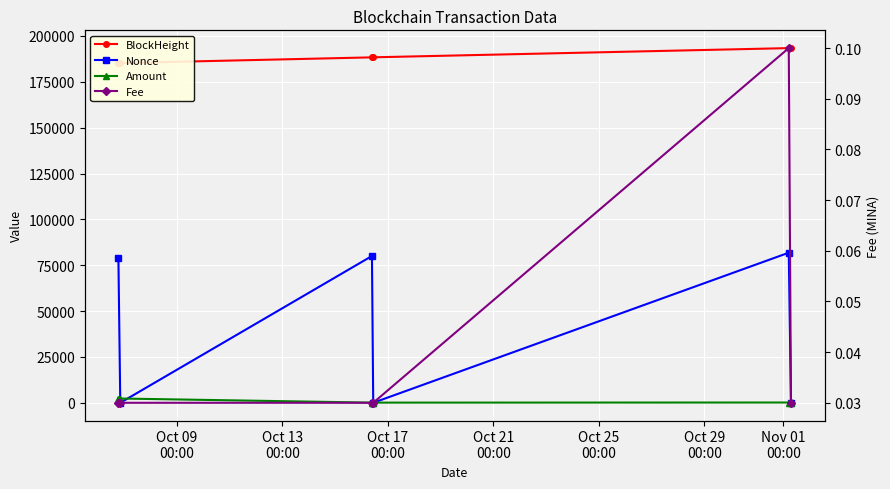

Is this an area chart (filled region under the line)?

No